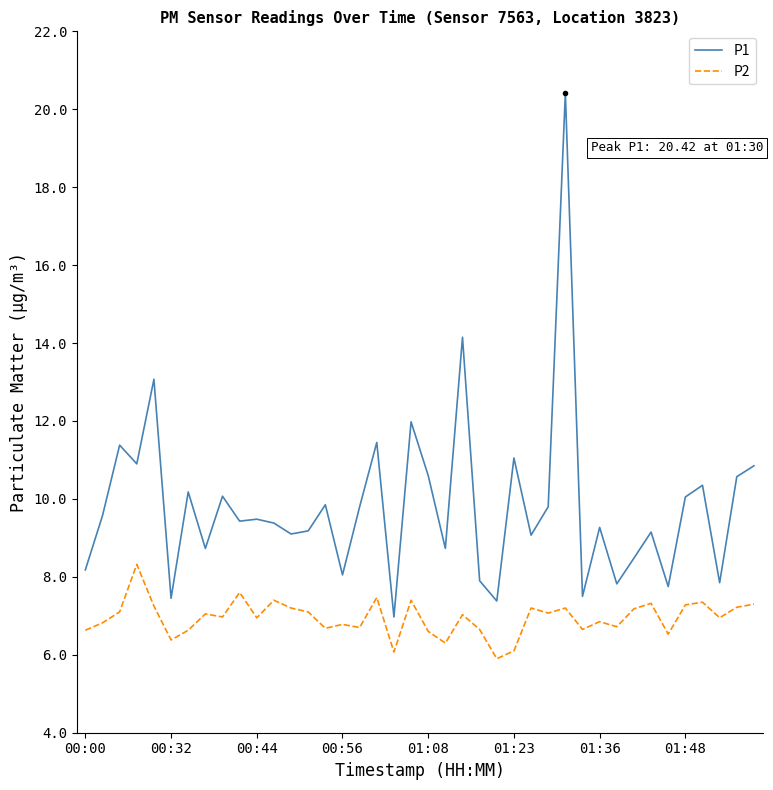

What is the highest value of the P1 series?

20.4